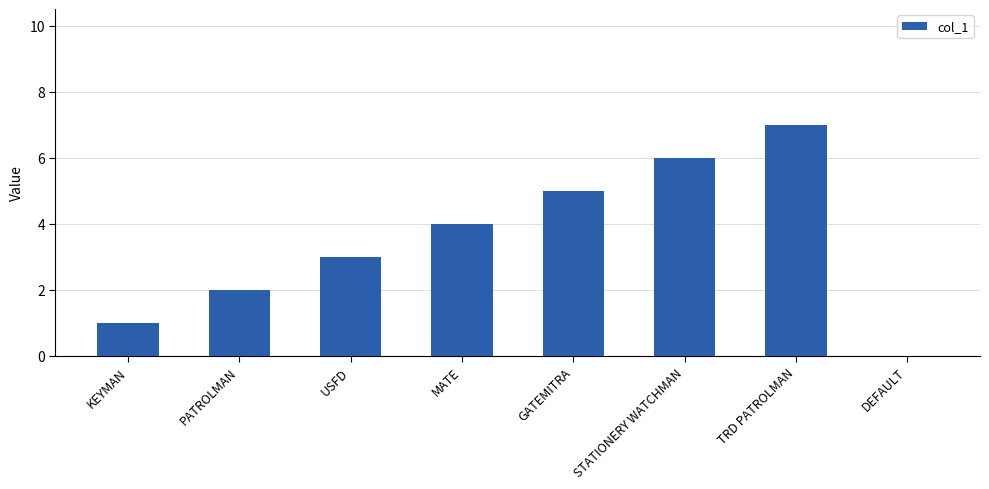

What is the change in value from KEYMAN to STATIONERY WATCHMAN?

+5